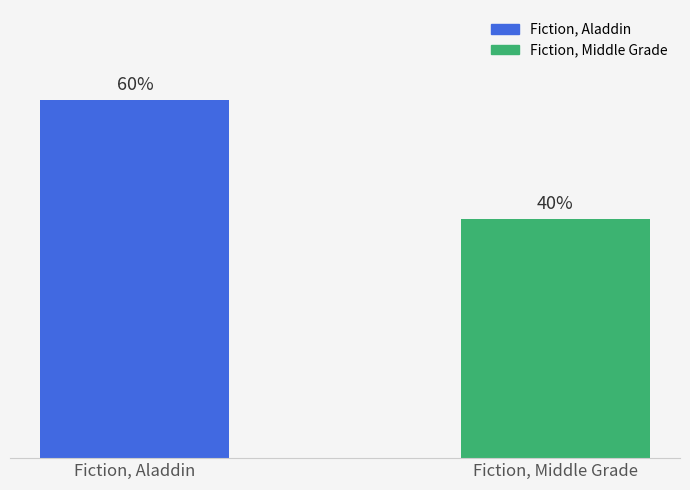

List the labels in order of value, smallest first.

Fiction, Middle Grade, Fiction, Aladdin